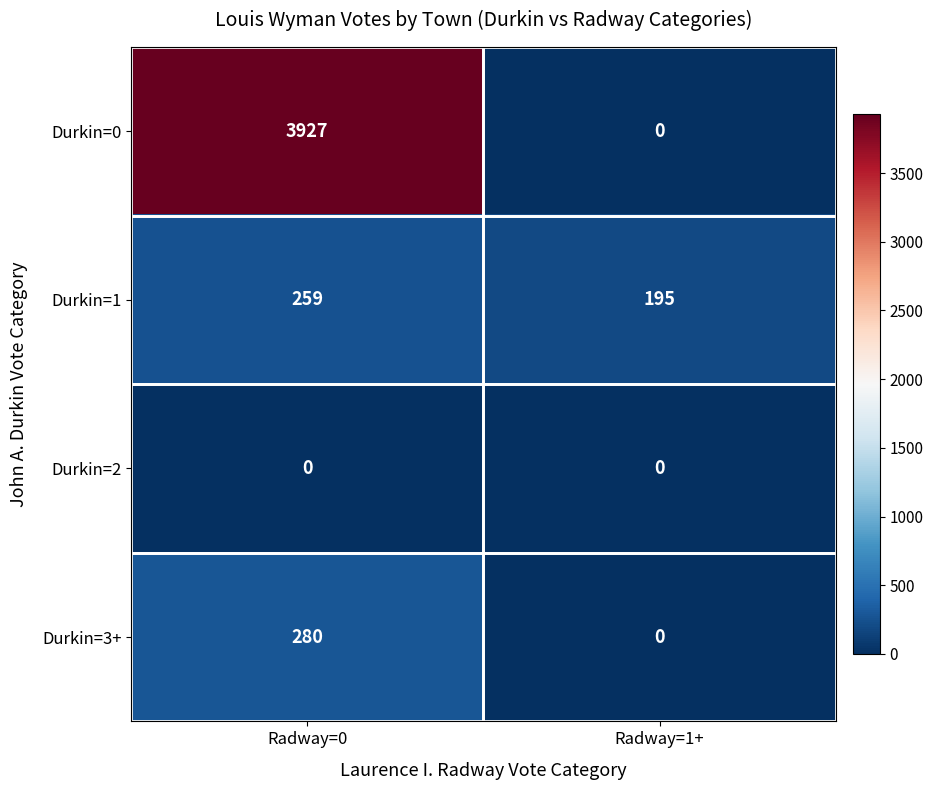

Where is Durkin=0 nearest to the value 1963?

Radway=1+